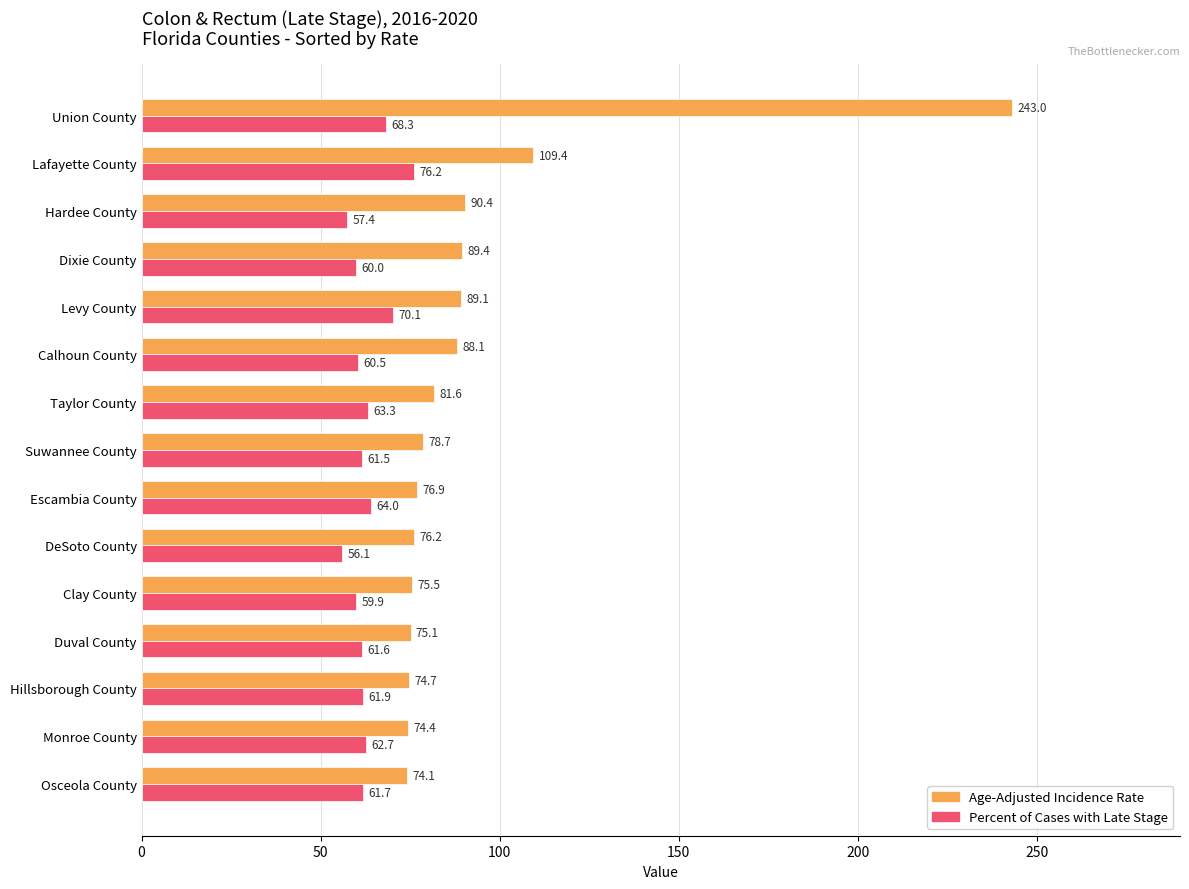

What is the difference between the Age-Adjusted Incidence Rate values at DeSoto County and Osceola County?

2.1